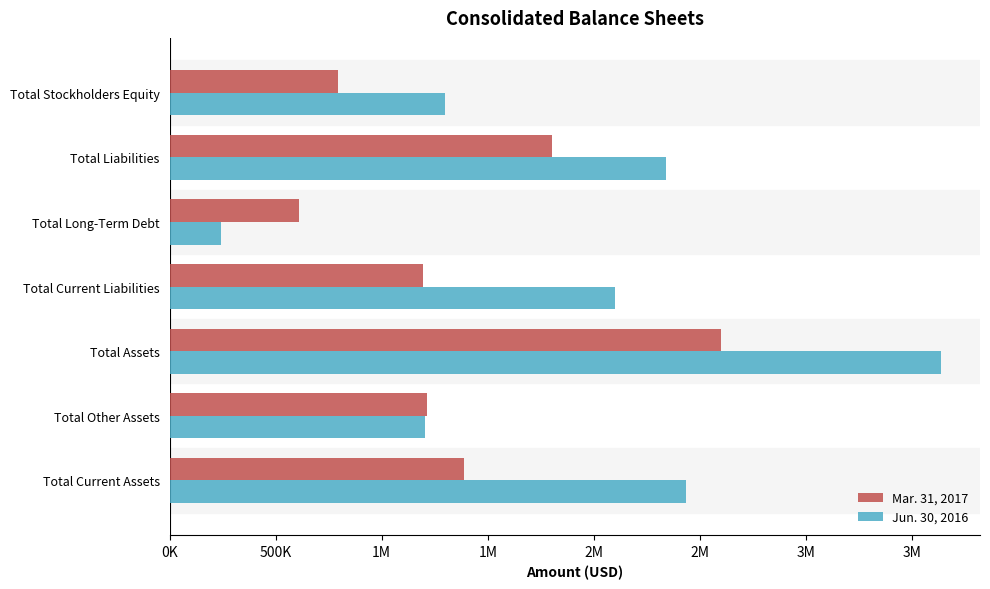

At how many categories does at least one series exceed 398619?

7